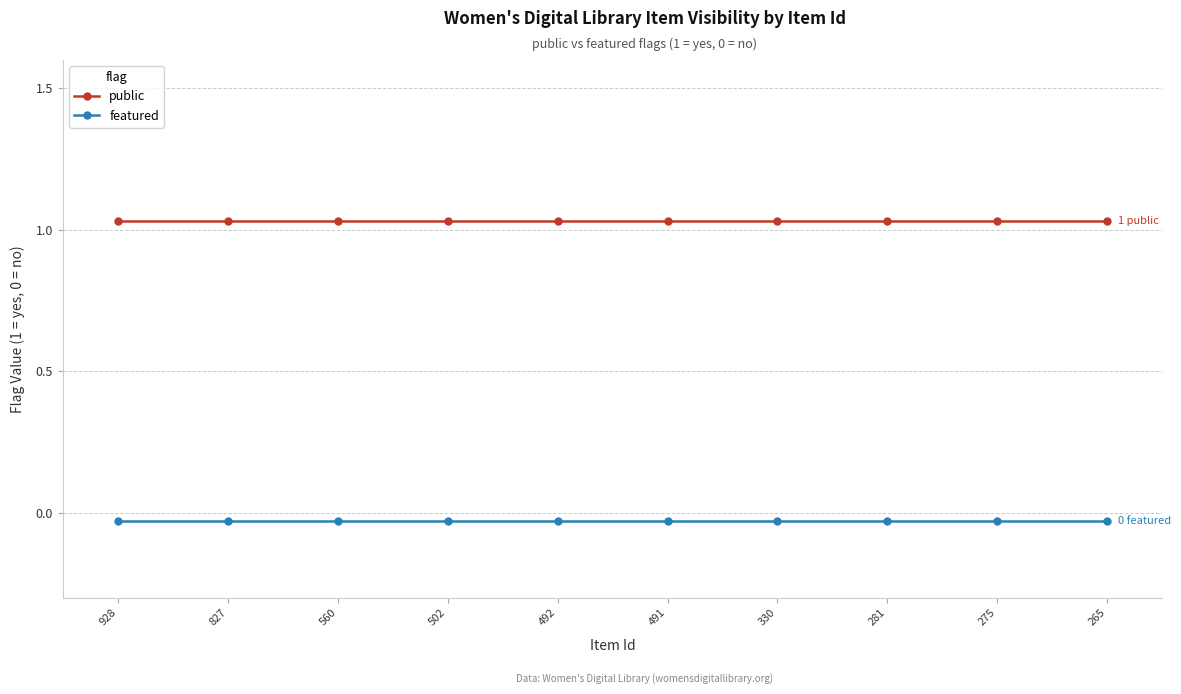

Between 491 and 928, which is larger?

491